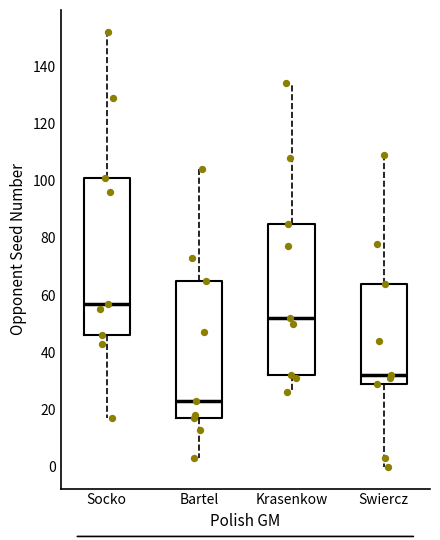

Reading left to right, transcribe this box plot: for each box, give where its median line is, the range the box spans, and where its two whiskers end, as read against the y-axis. The values are not printed on the chart, so give them approximately, as read against the axis.

Socko: median 58, box 46 to 102, whiskers 18 to 152
Bartel: median 24, box 18 to 66, whiskers 4 to 104
Krasenkow: median 52, box 32 to 86, whiskers 26 to 134
Swiercz: median 32, box 30 to 64, whiskers 0 to 110